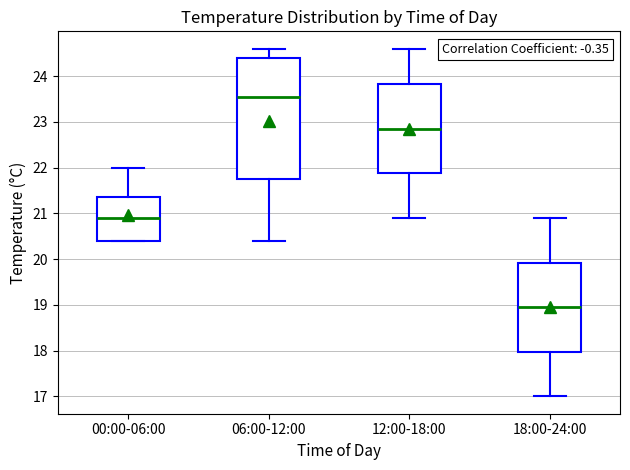

Reading left to right, read every box against the y-axis: the position of its median line, the range the box covers, and the ends of its whiskers. The values are not printed on the chart, so give them approximately, as read against the axis.

00:00-06:00: median 20.9, box 20.4 to 21.4, whiskers 20.4 to 22.0
06:00-12:00: median 23.6, box 21.8 to 24.4, whiskers 20.4 to 24.6
12:00-18:00: median 22.9, box 21.9 to 23.8, whiskers 20.9 to 24.6
18:00-24:00: median 19.0, box 18.0 to 19.9, whiskers 17.0 to 20.9